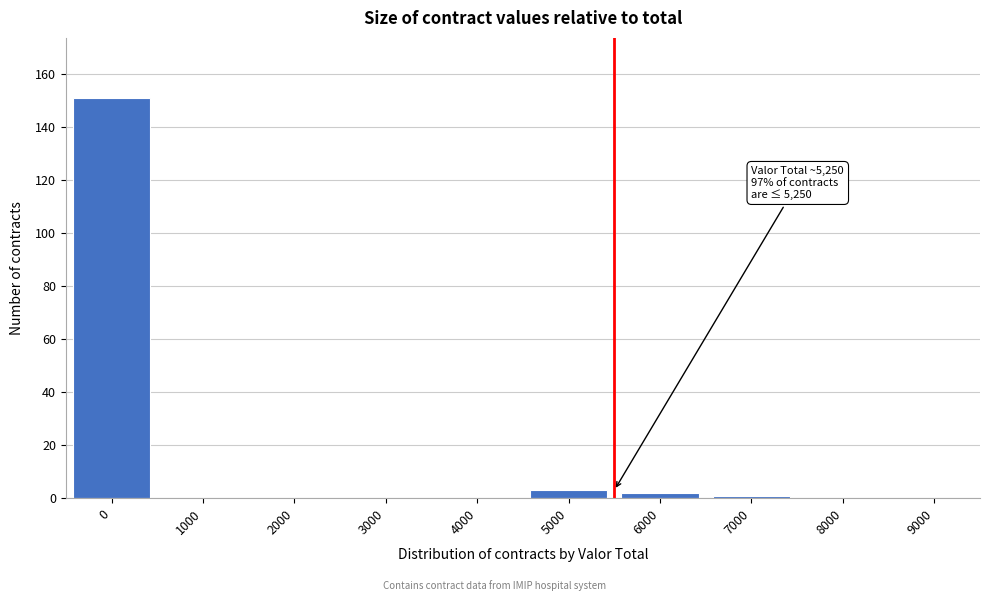

Reading left to right, what are all the values shown in this chart?

0=151	1000=0	2000=0	3000=0	4000=0	5000=3	6000=2	7000=1	8000=0	9000=0